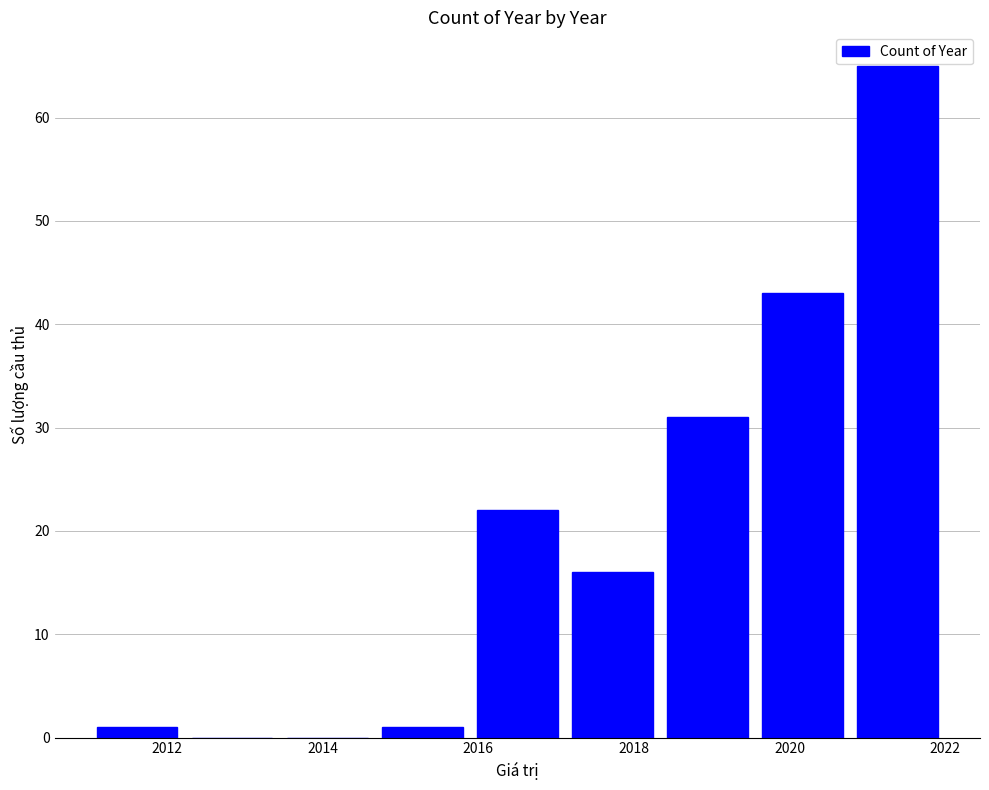

Reading left to right, transcribe this chart: for each bar, give the range it covers on the x-axis and its height. Neither the bar edges nor the heights are printed on the chart, so give them approximately, as read against the axes.

2011.0 to 2012.2: 1
2012.2 to 2013.4: 0
2013.4 to 2014.6: 0
2014.6 to 2015.8: 1
2015.8 to 2017.2: 22
2017.2 to 2018.4: 16
2018.4 to 2019.6: 31
2019.6 to 2020.8: 43
2020.8 to 2022.0: 65